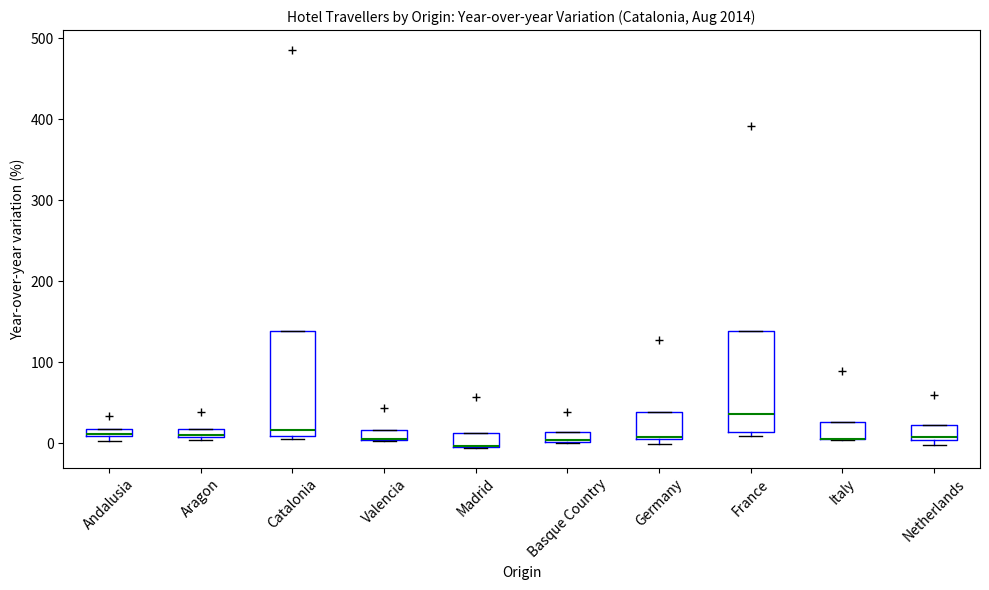

Where is the lower edge of the box for Italy on the y-axis? The values are not printed on the chart, so give them approximately, as read against the axis.

10